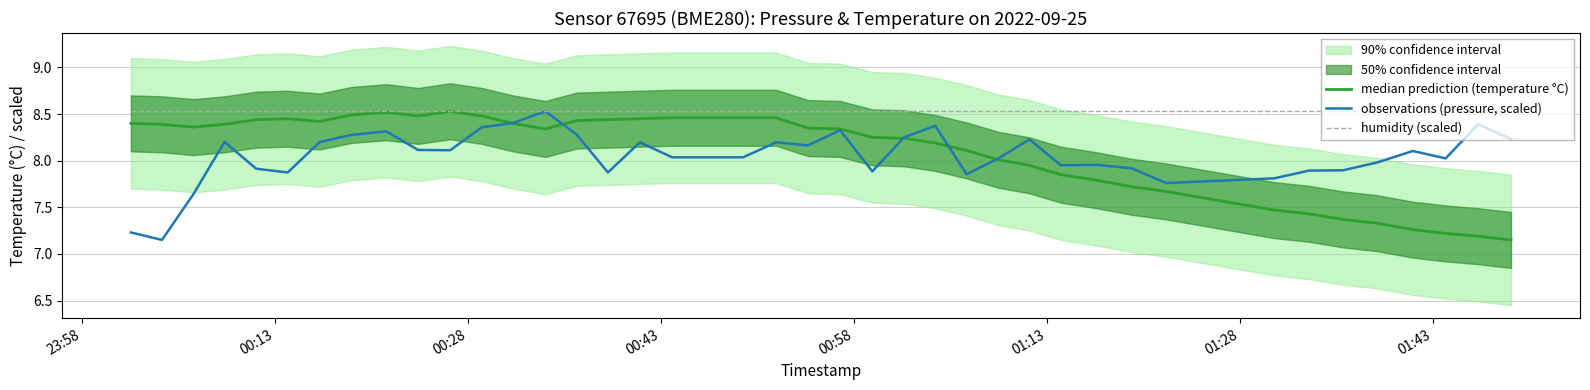

The value of observations (pressure, scaled) at 23:58 is 10.8. True or false?

False